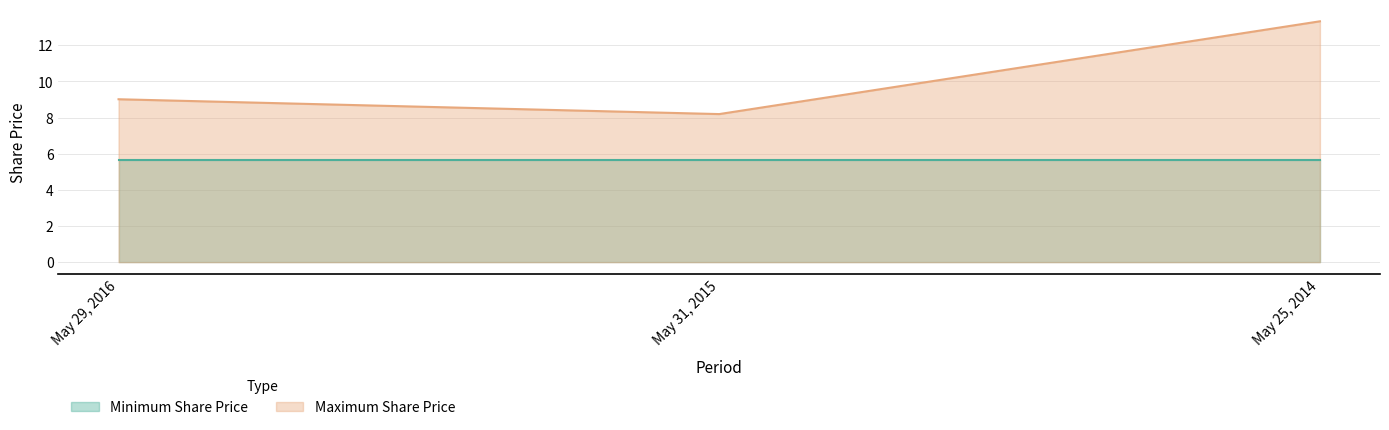

Which series changed the most between May 31, 2015 and May 25, 2014?

Maximum Share Price